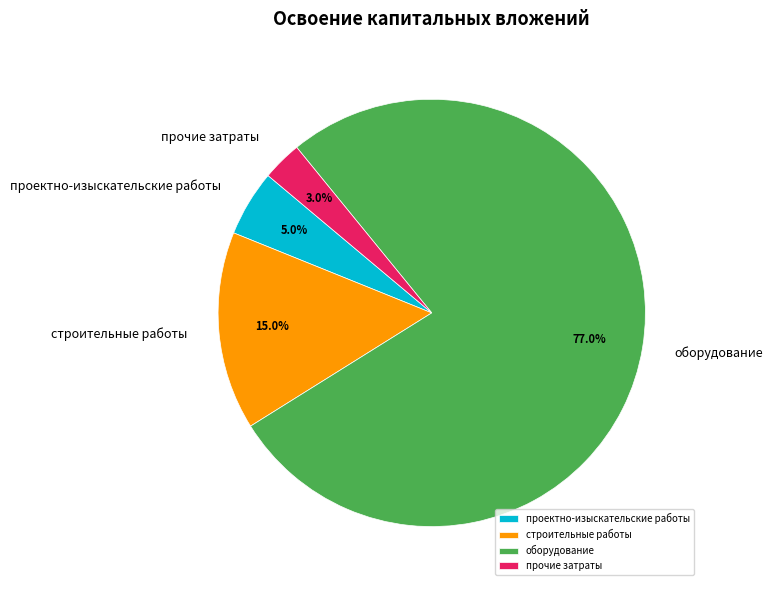

Is оборудование the majority of the pie?

Yes